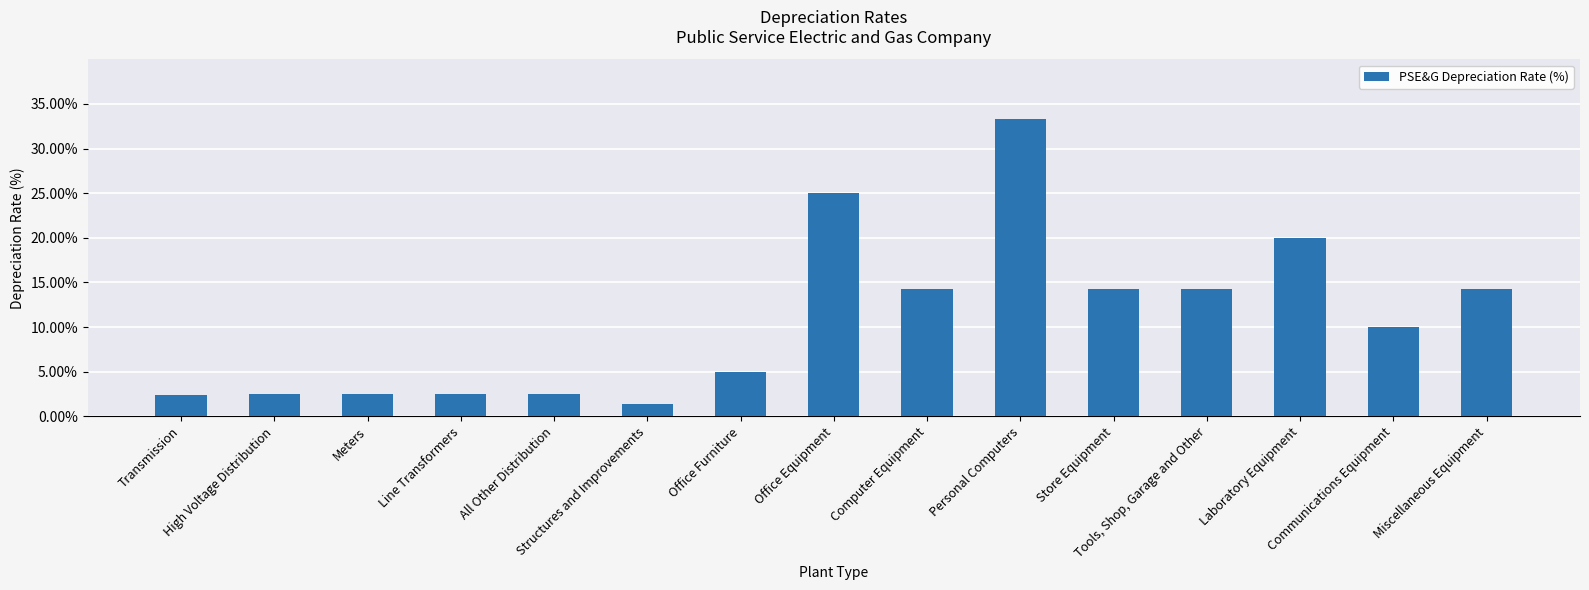

Which category has the highest value across all series?

Personal Computers